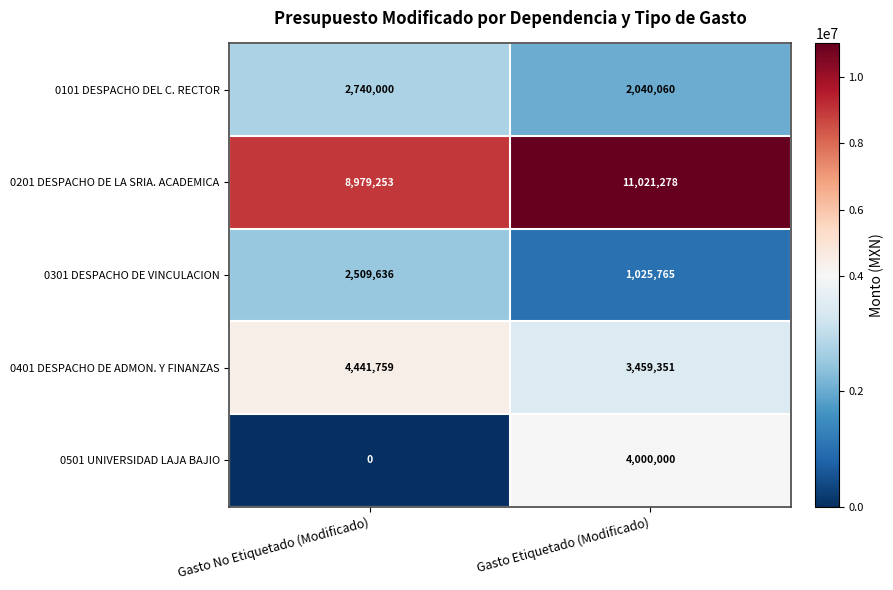

What is the difference between the 0201 DESPACHO DE LA SRIA. ACADEMICA values at Gasto No Etiquetado (Modificado) and Gasto Etiquetado (Modificado)?

2042025